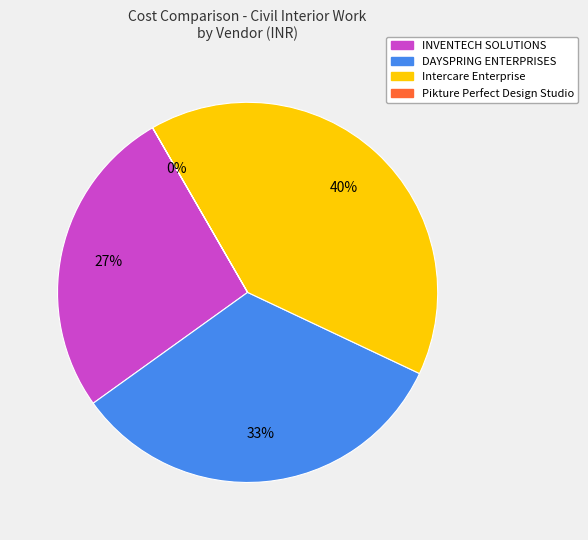

Approximately how many times larger is the value at INVENTECH SOLUTIONS compared to Intercare Enterprise?

0.7